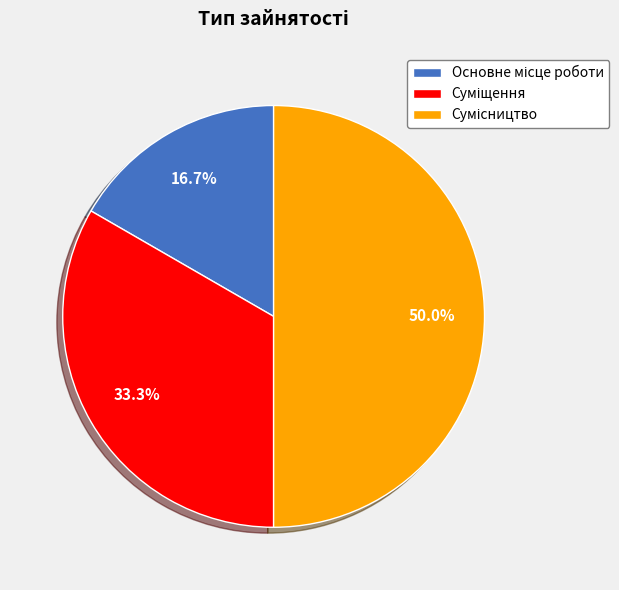

Is there any slice that represents more than half of the pie?

No